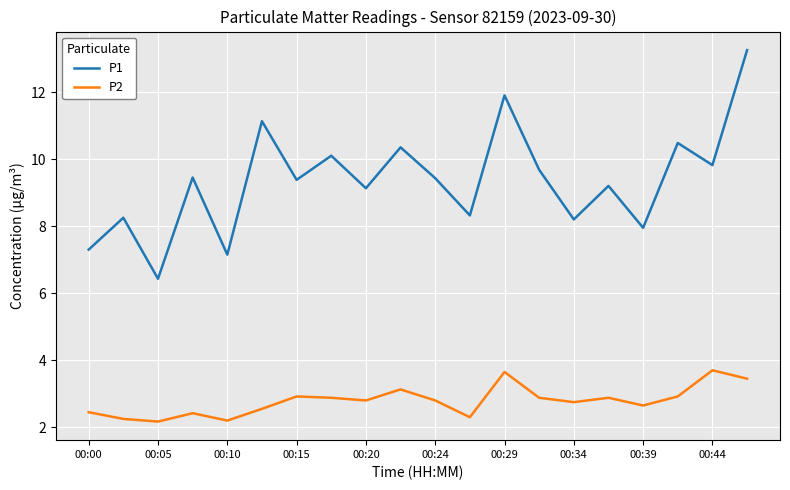

What is the minimum value for P1?

6.4